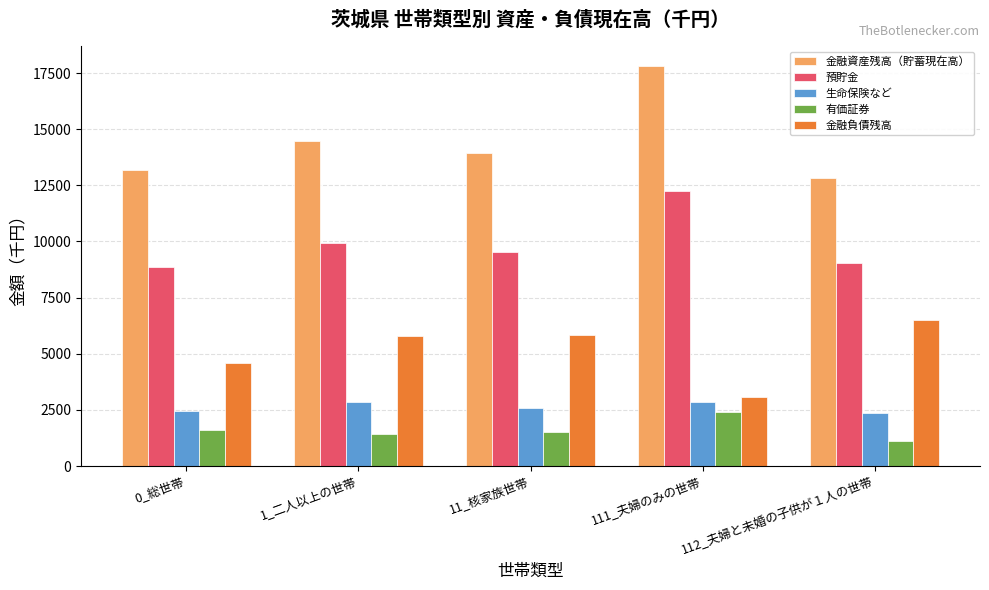

How many bars are there in total?

25